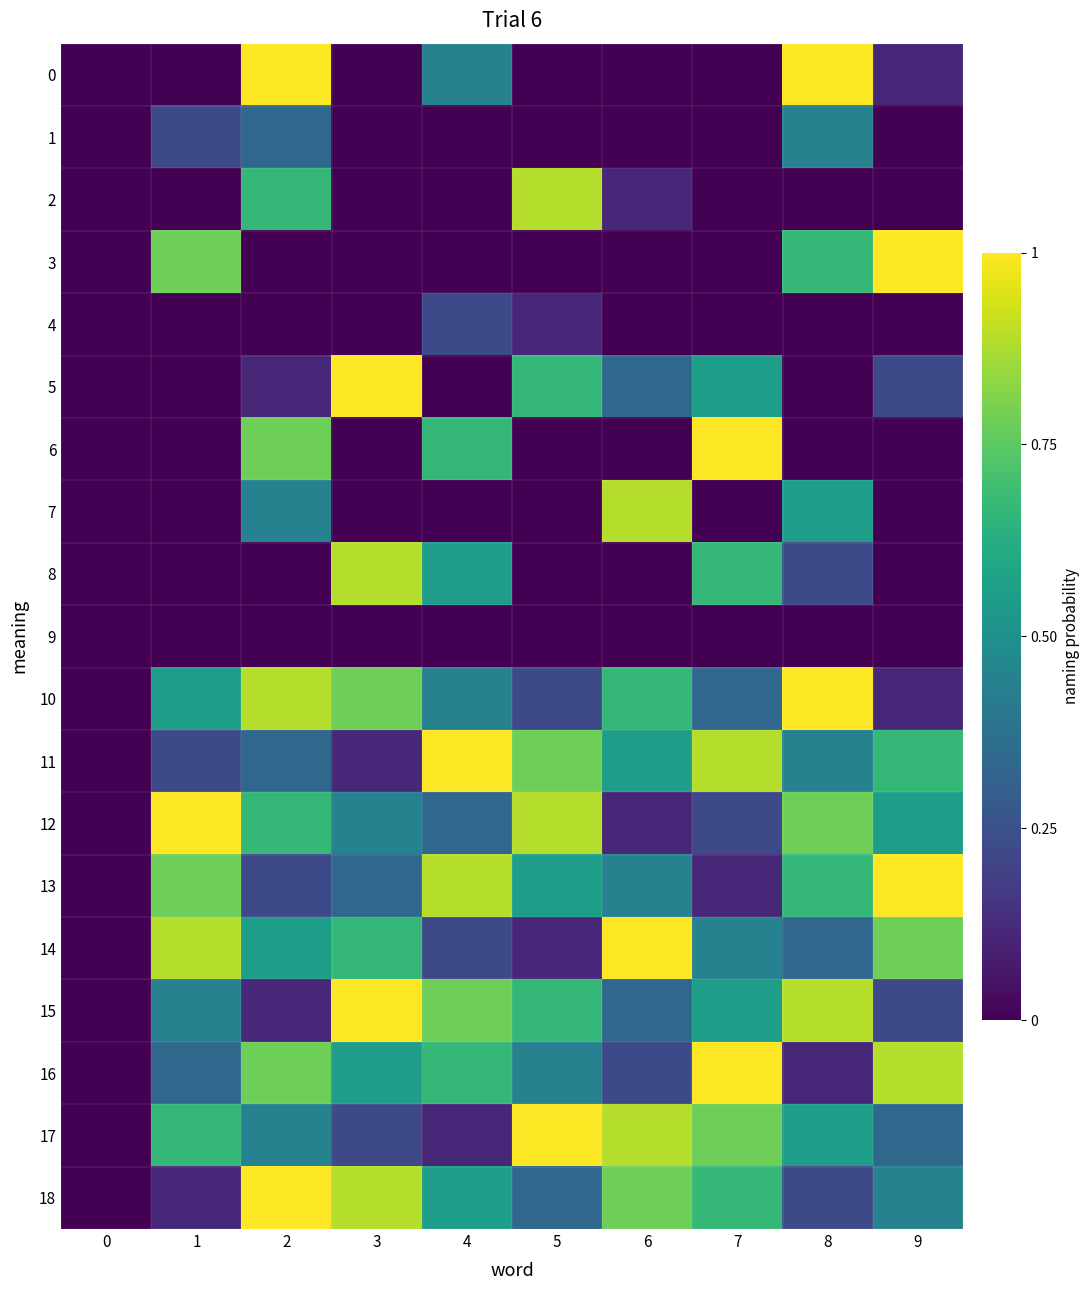

At 9, list the series in order from smallest to largest.

1, 2, 4, 6, 7, 8, 9, 0, 10, 5, 15, 17, 18, 12, 11, 14, 16, 3, 13